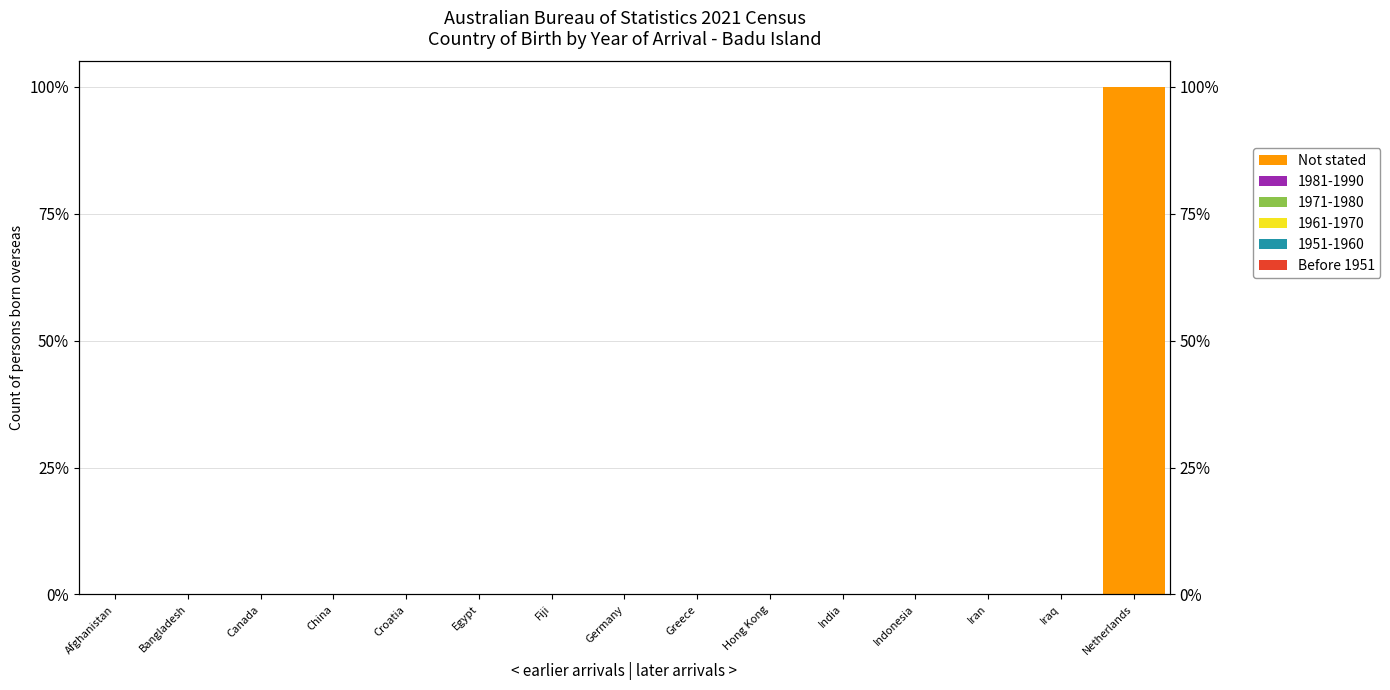

Reading left to right, extract all data points from this chart.

Before 1951: Afghanistan=0	Bangladesh=0	Canada=0	China=0	Croatia=0	Egypt=0	Fiji=0	Germany=0	Greece=0	Hong Kong=0	India=0	Indonesia=0	Iran=0	Iraq=0	Netherlands=0
Not stated: Afghanistan=0	Bangladesh=0	Canada=0	China=0	Croatia=0	Egypt=0	Fiji=0	Germany=0	Greece=0	Hong Kong=0	India=0	Indonesia=0	Iran=0	Iraq=0	Netherlands=100